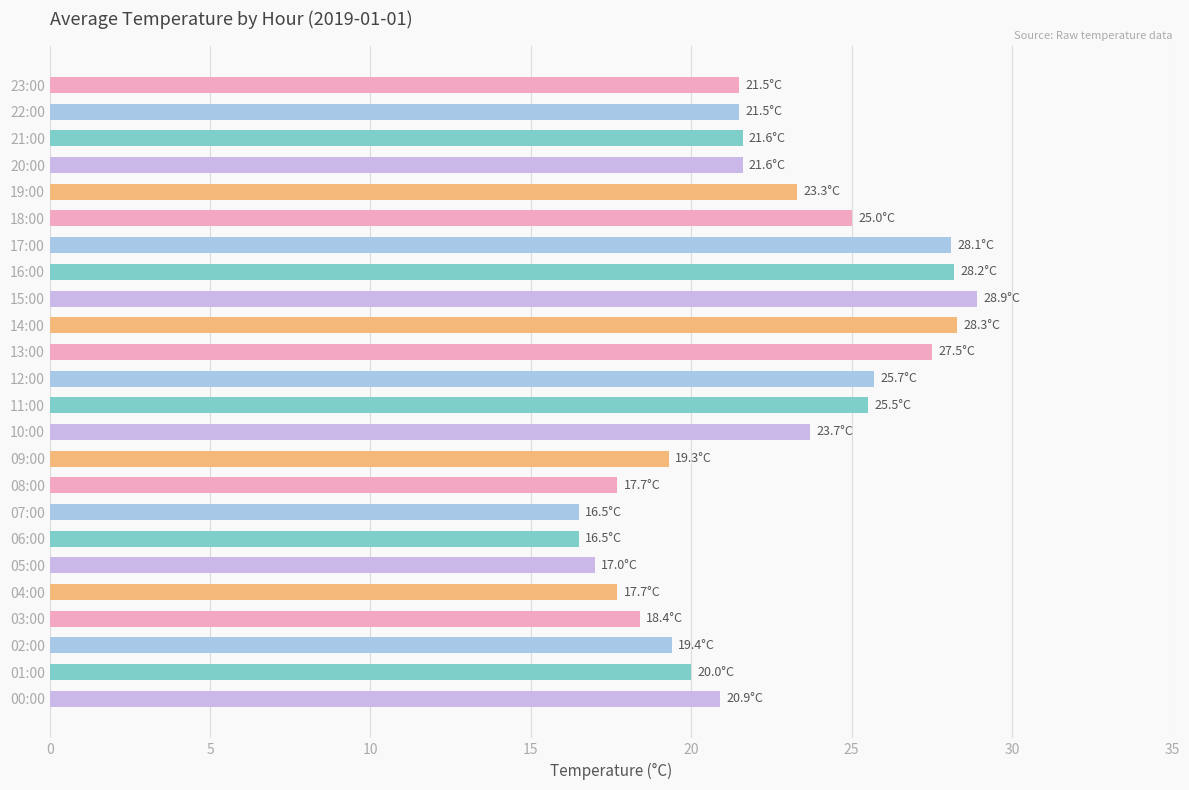

What is the ratio of the value at 07:00 to the value at 04:00?

0.9